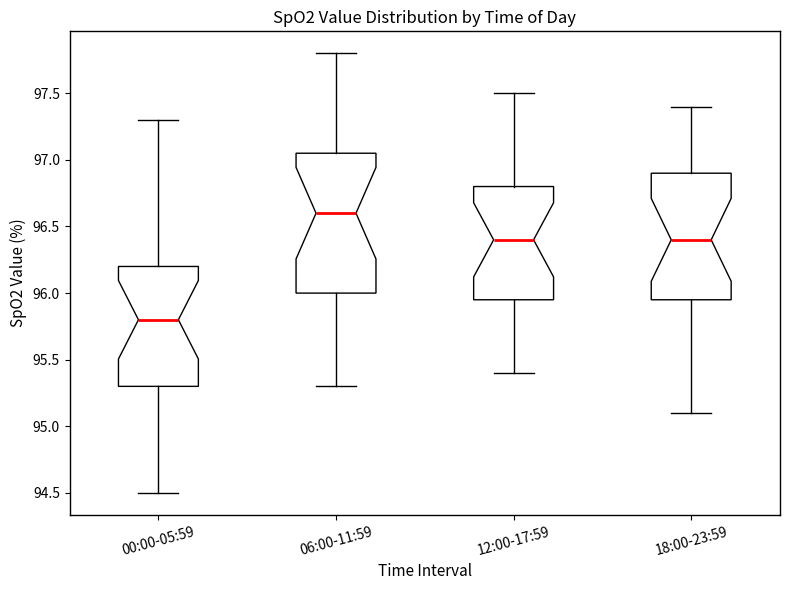

Reading left to right, read every box against the y-axis: the position of its median line, the range the box covers, and the ends of its whiskers. The values are not printed on the chart, so give them approximately, as read against the axis.

00:00-05:59: median 95.80, box 95.30 to 96.20, whiskers 94.50 to 97.30
06:00-11:59: median 96.60, box 96.00 to 97.05, whiskers 95.30 to 97.80
12:00-17:59: median 96.40, box 95.95 to 96.80, whiskers 95.40 to 97.50
18:00-23:59: median 96.40, box 95.95 to 96.90, whiskers 95.10 to 97.40